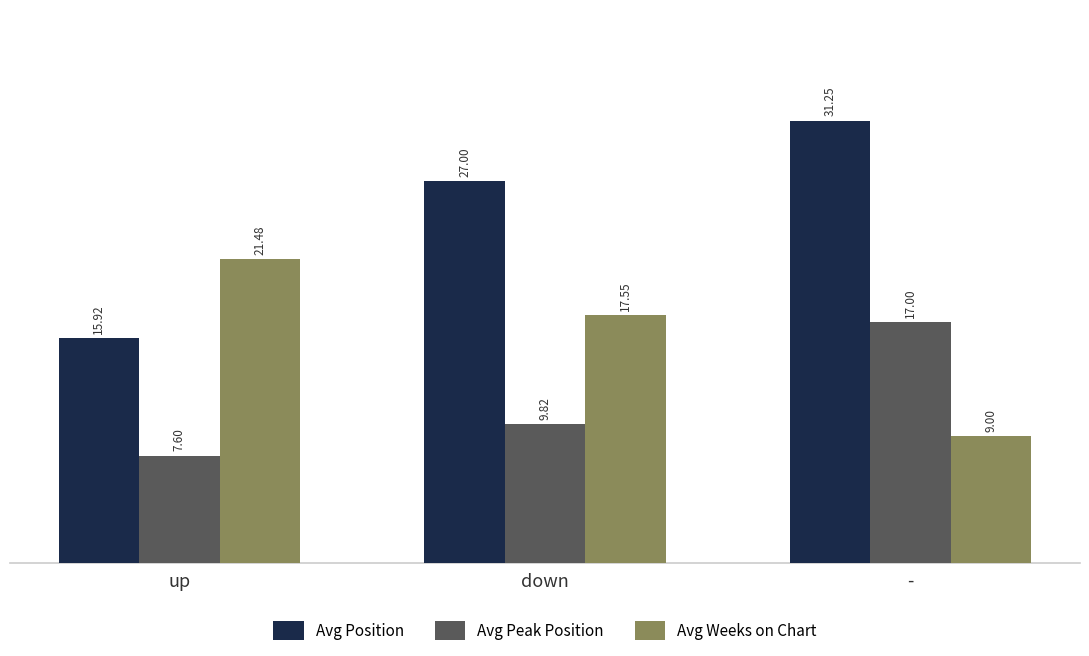

Are the bars horizontal?

No